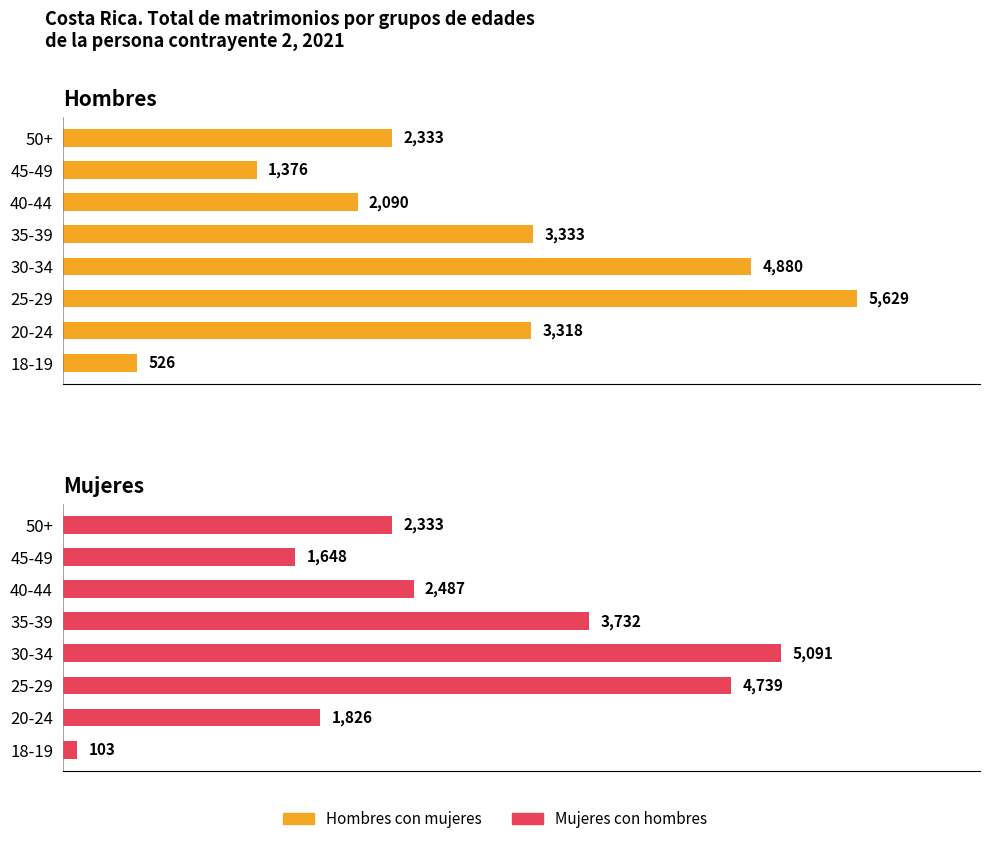

What is the value of the Hombres con mujeres bar at the 2nd from the left?

3318